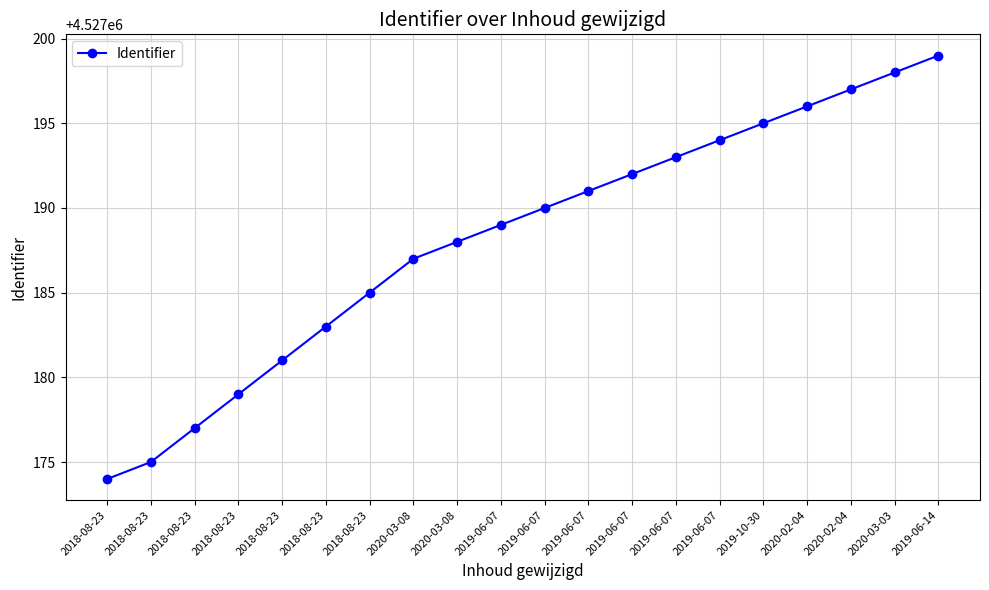

How many distinct data groups are displayed?

1